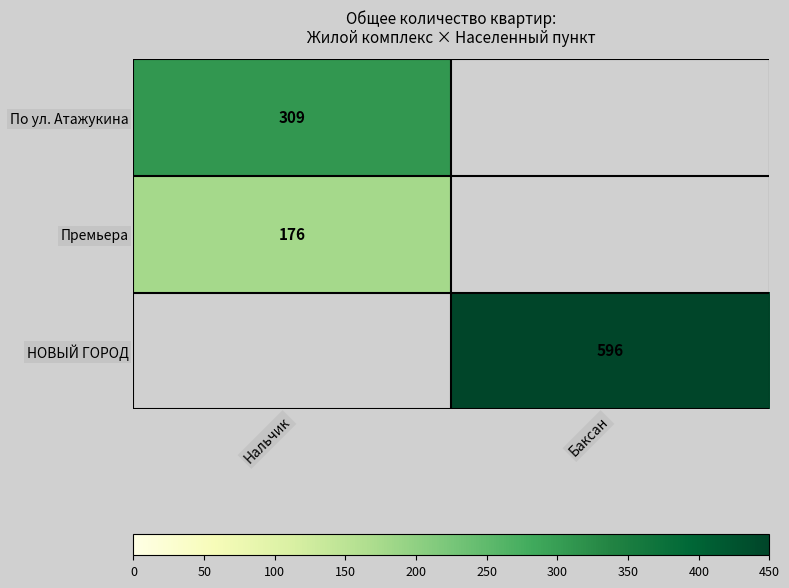

True or false: По ул. Атажукина has a value of 447 at Нальчик.

False